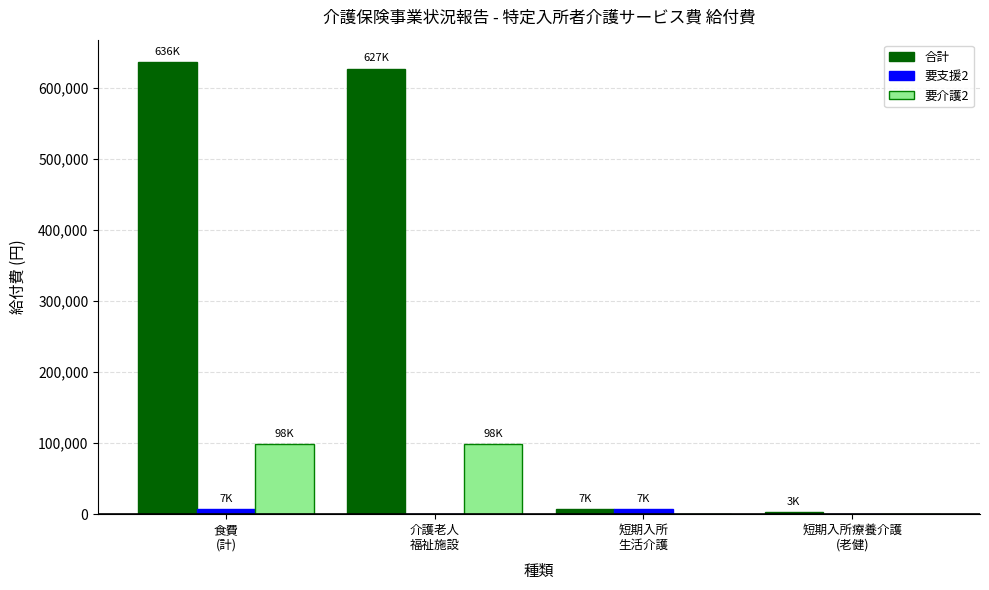

What is the spread (max minus min) of values at 食費
(計)?

629220